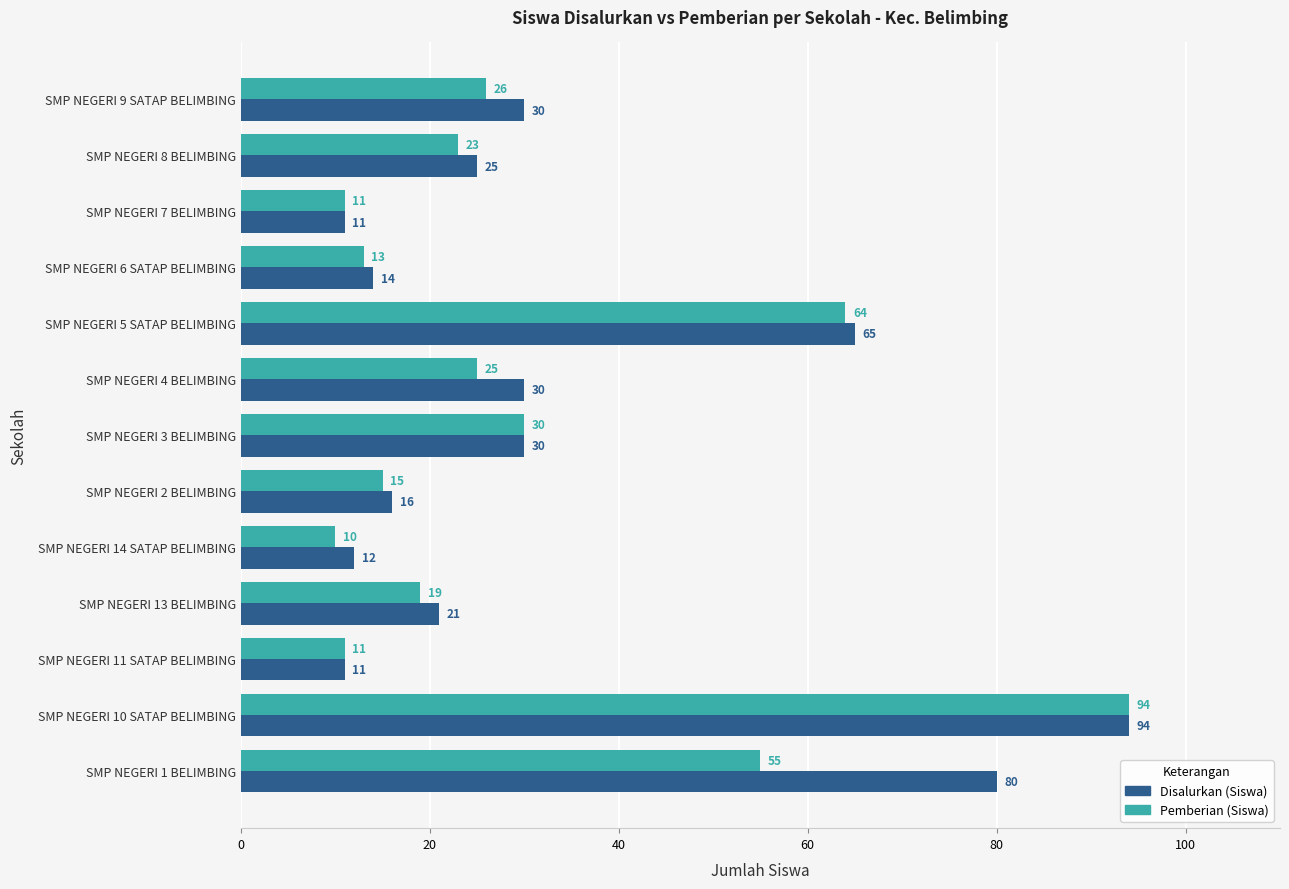

List the series in order of their overall mean, highest first.

Disalurkan (Siswa), Pemberian (Siswa)